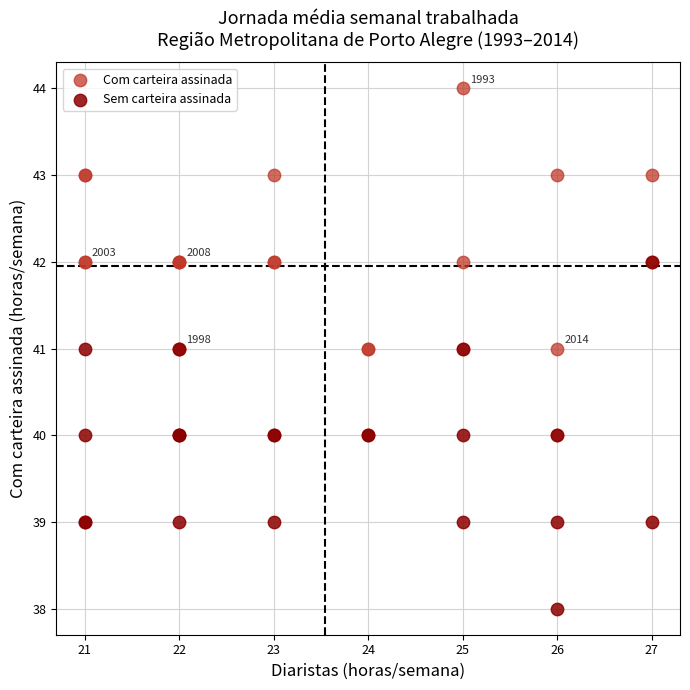

Which series reaches the minimum Y coordinate?

Sem carteira assinada